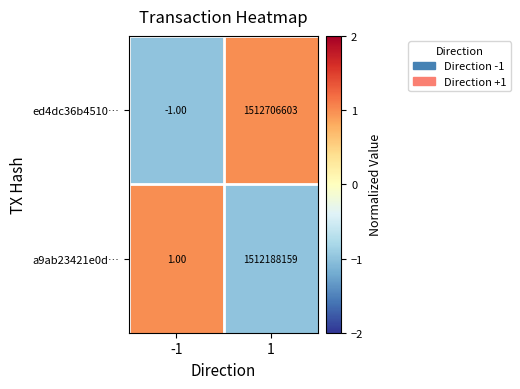

List the series in order of their peak value, lowest first.

a9ab23421e0d…, ed4dc36b4510…